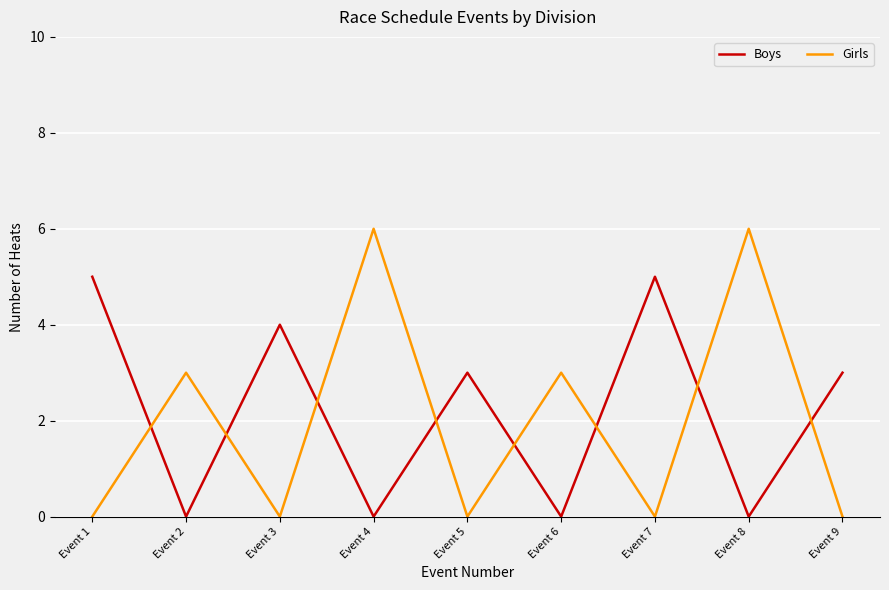

Count the number of data series in this chart.

2